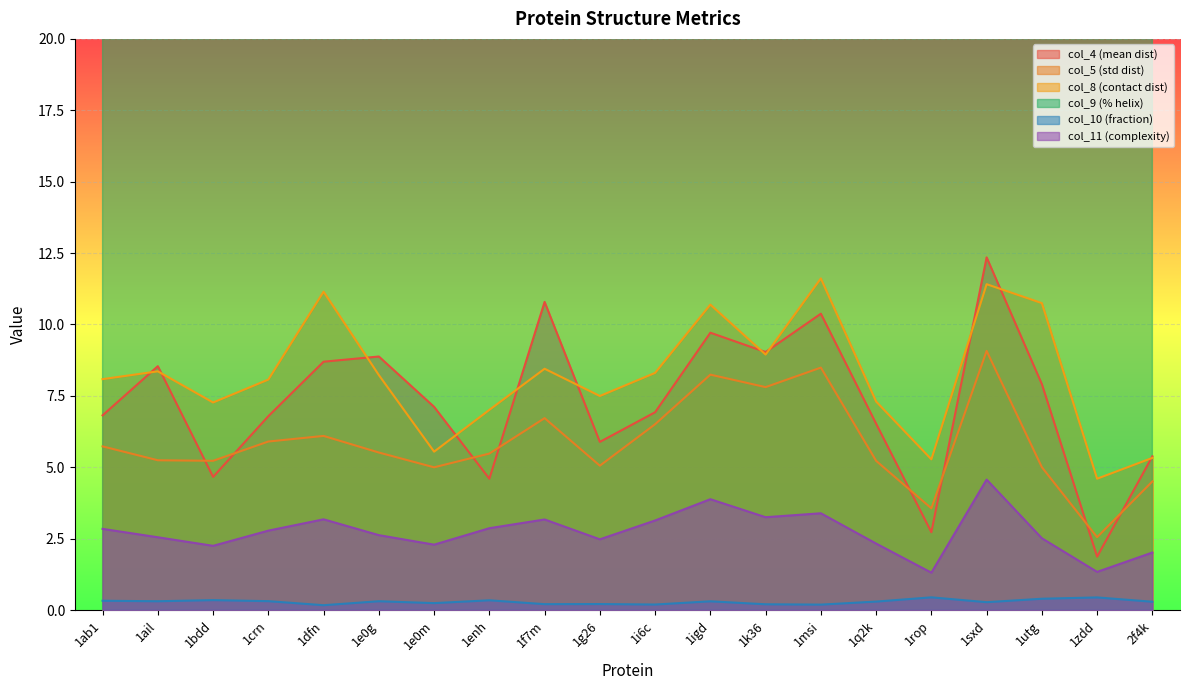

In col_11, how many points are lower than both neighbors (excluding endpoints)?

6